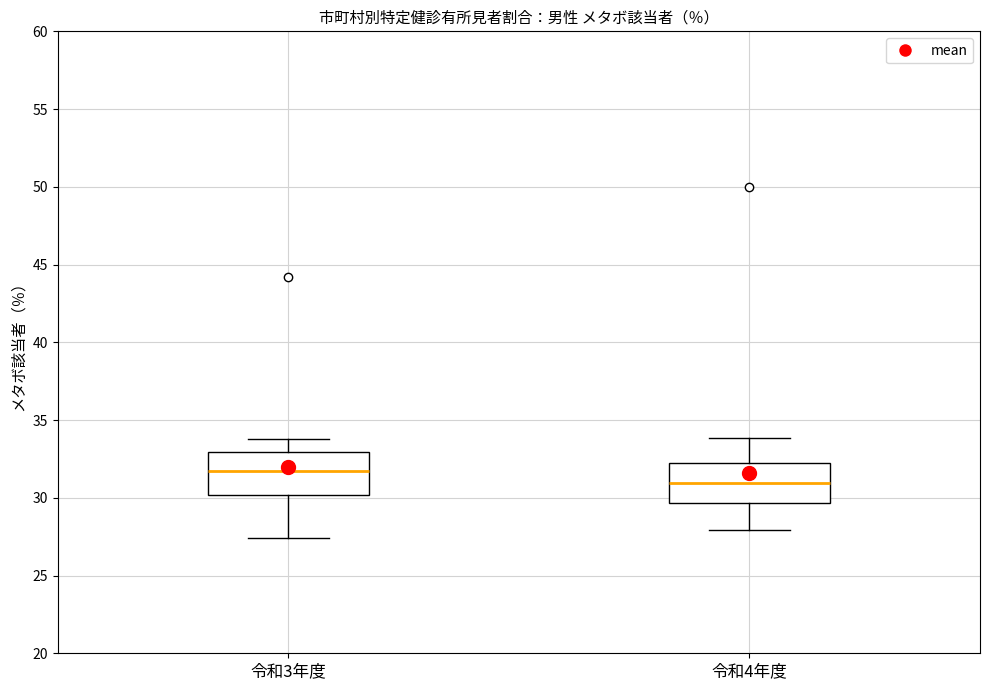

Where does the median line of the box for 令和3年度 sit on the y-axis? The values are not printed on the chart, so give them approximately, as read against the axis.

31.5